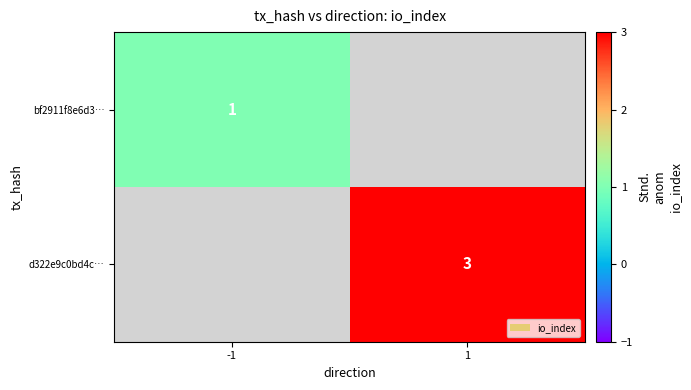

True or false: d322e9c0bd4c… has a value of 1 at 1.

False